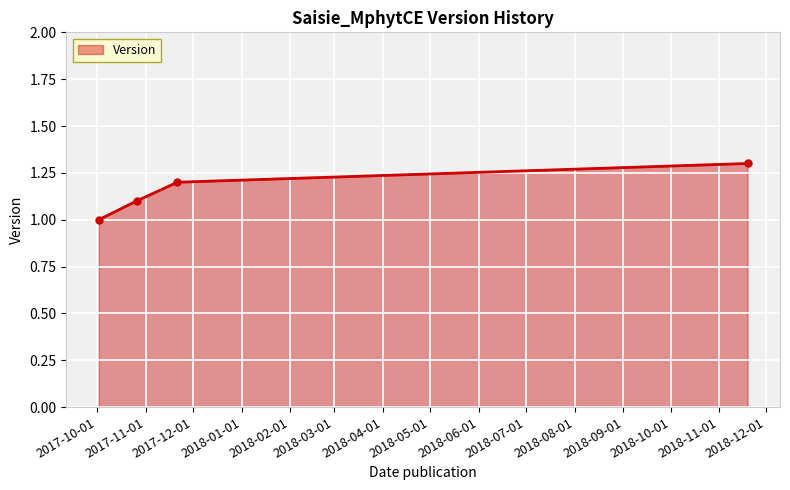

What is the difference between the maximum and minimum values?

0.3